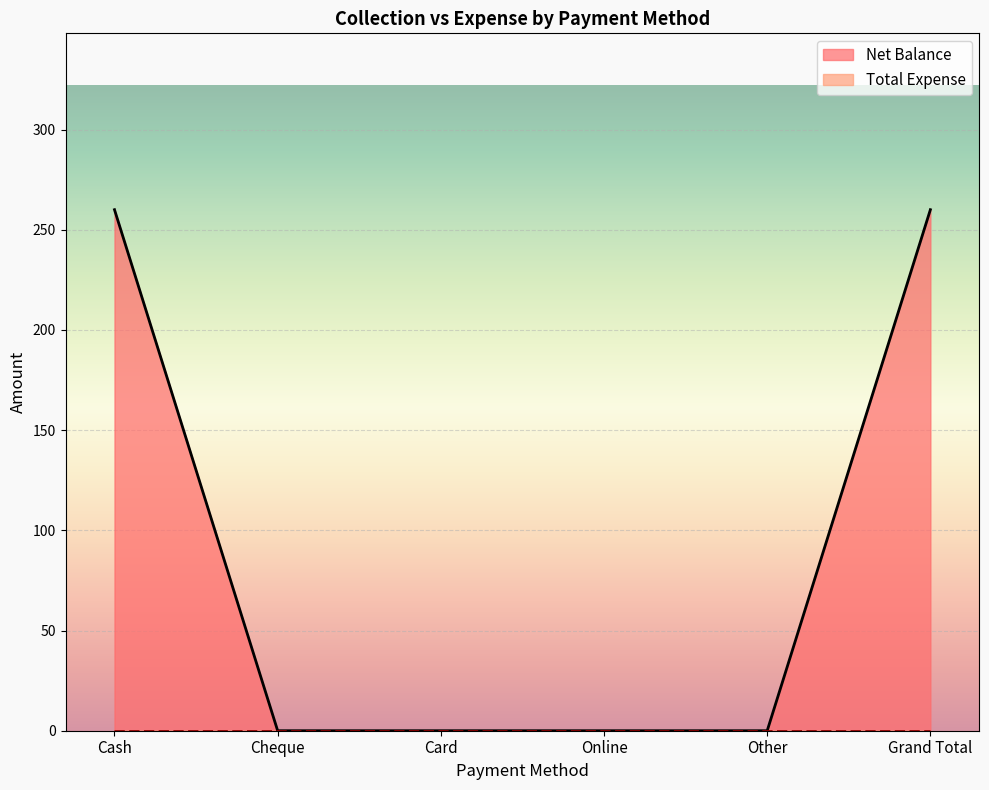

What is the label of the 2nd point from the right?

Other